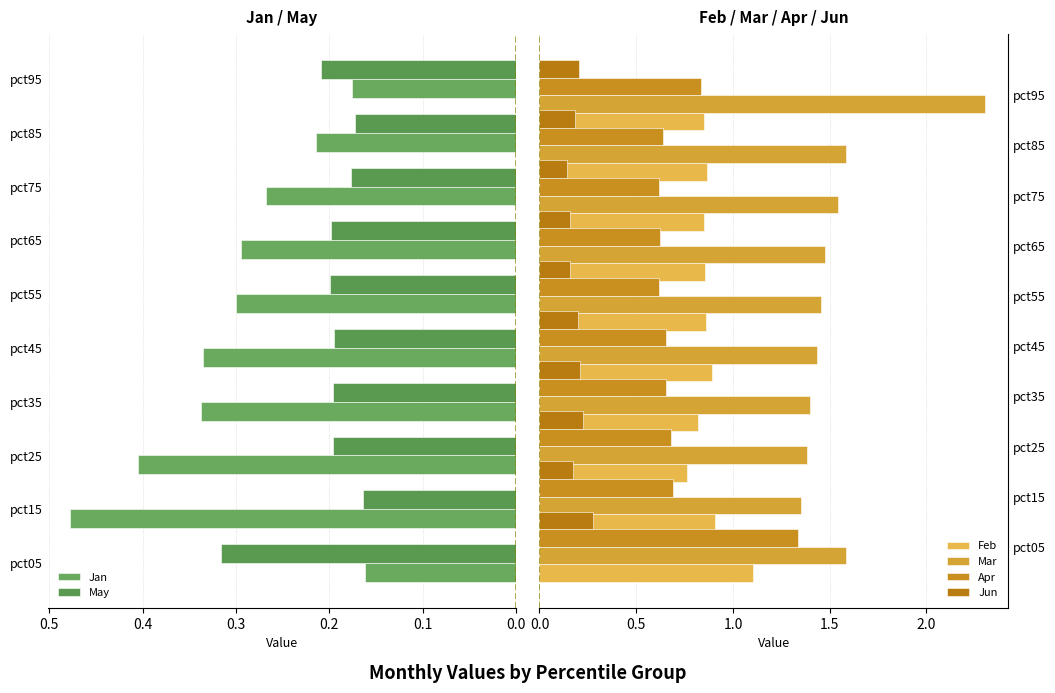

What is the difference between the second highest and minimum values in the Apr series?

0.2